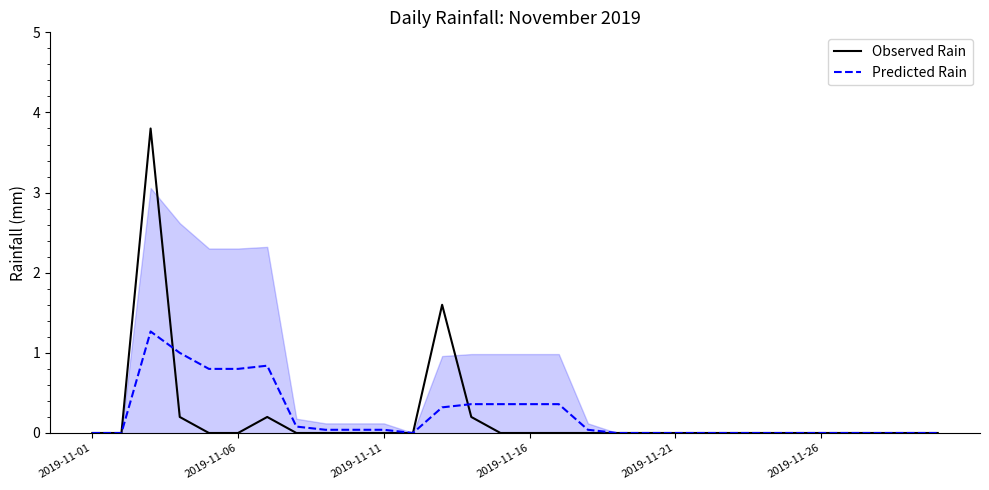

True or false: Predicted Rain and Observed Rain cross at least once.

True